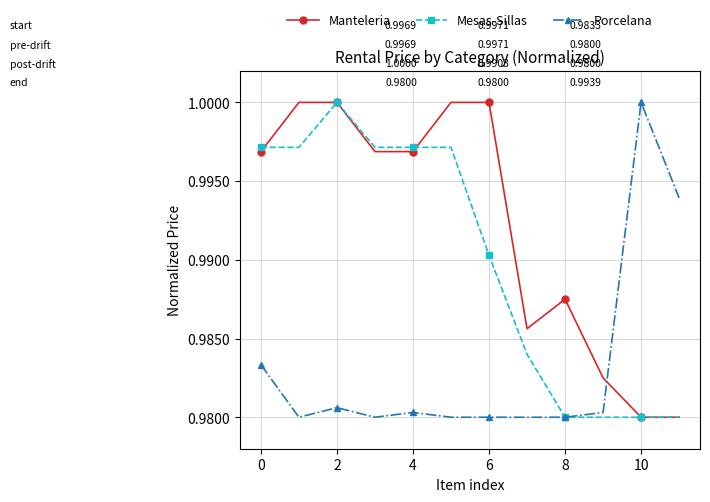

What are all the series names shown in the legend?

Manteleria, Mesas-Sillas, Porcelana